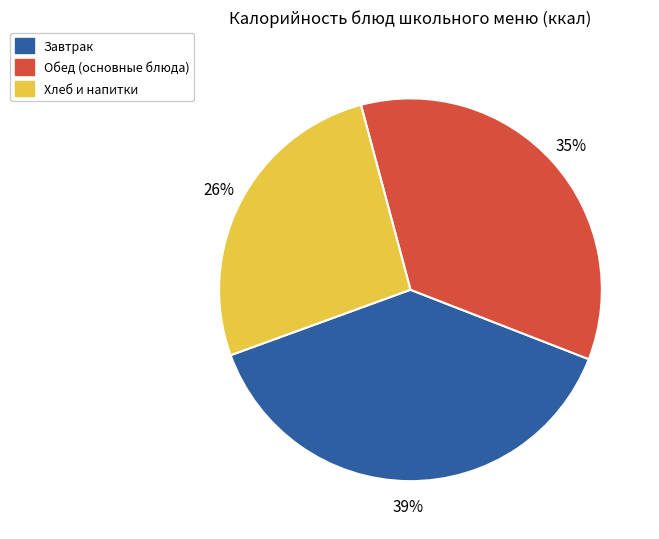

Is there a majority slice in this chart?

No